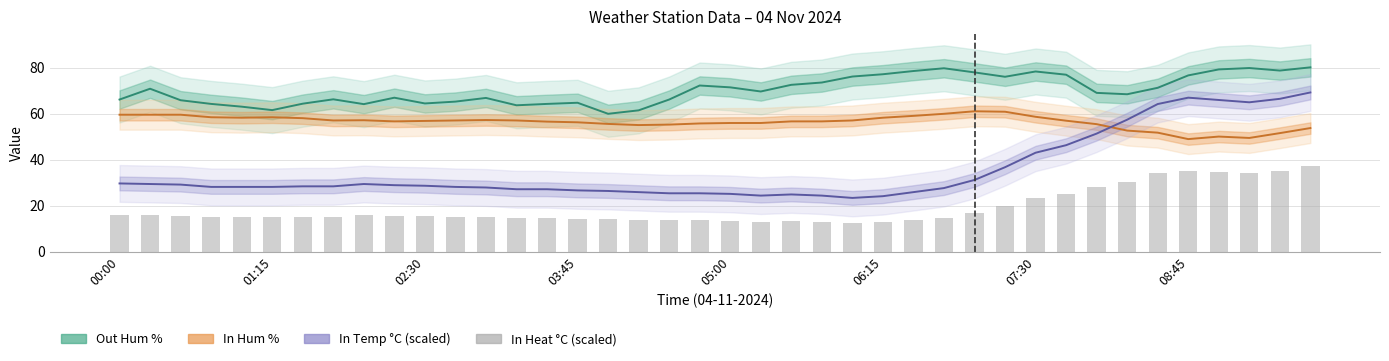

Between 25 and 32, which series saw the biggest shift?

In Temp °C (scaled)